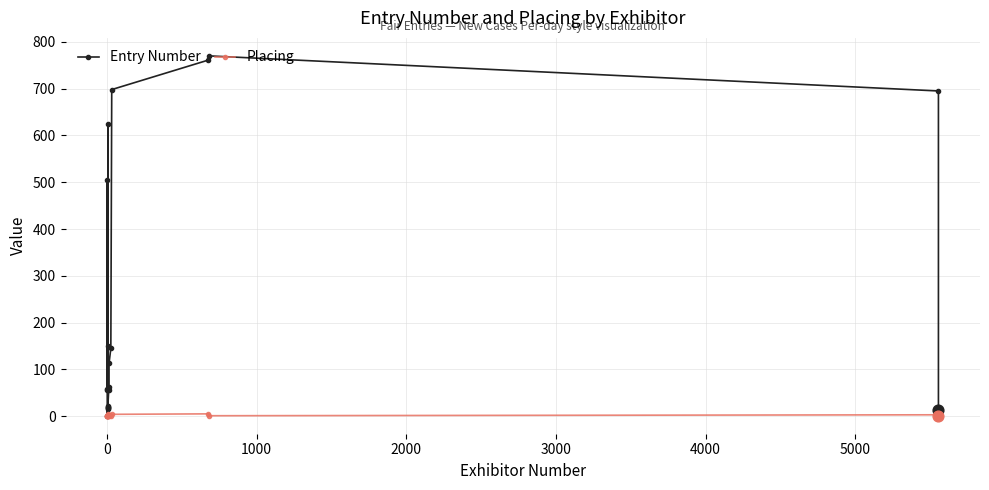

Which series reaches the maximum Y coordinate?

Entry Number